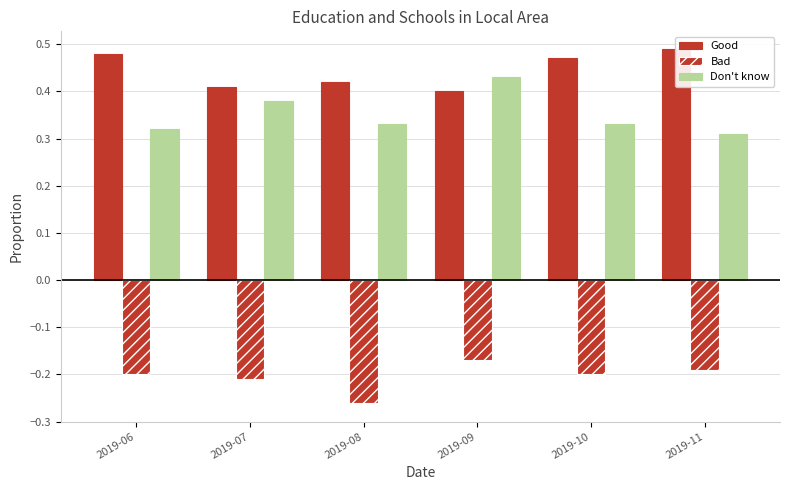

How many distinct data groups are displayed?

3